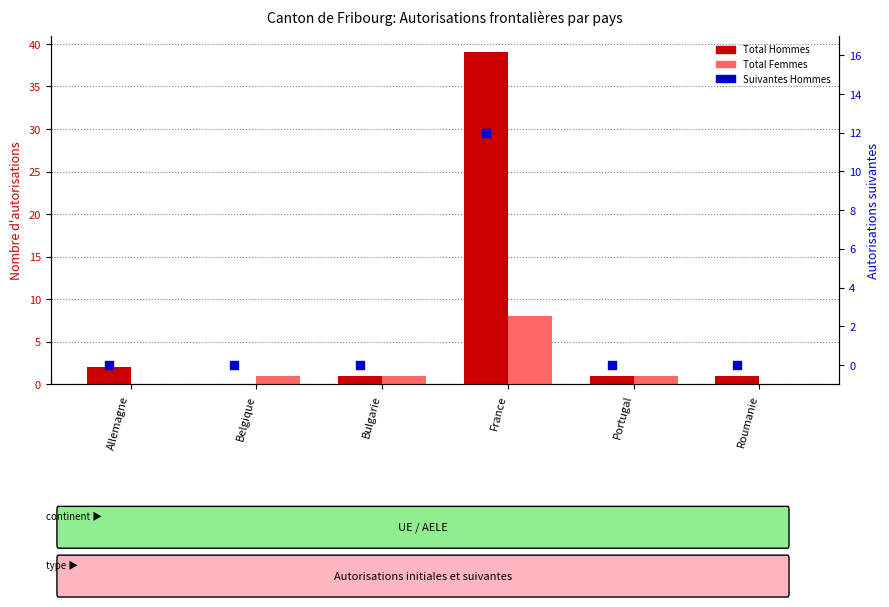

Which series reaches the maximum Y coordinate?

Total Hommes